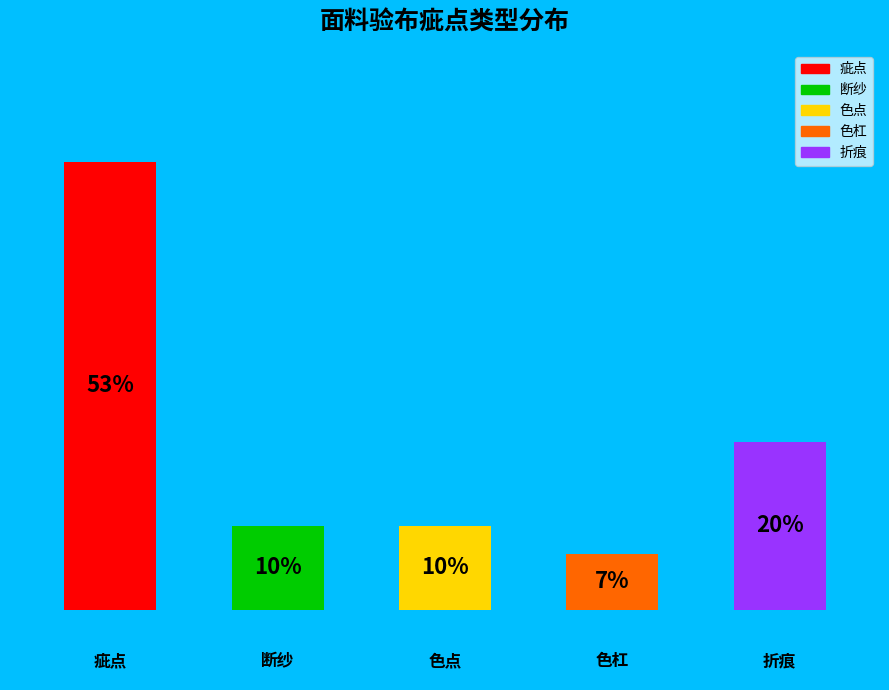

Does the chart contain any negative values?

No